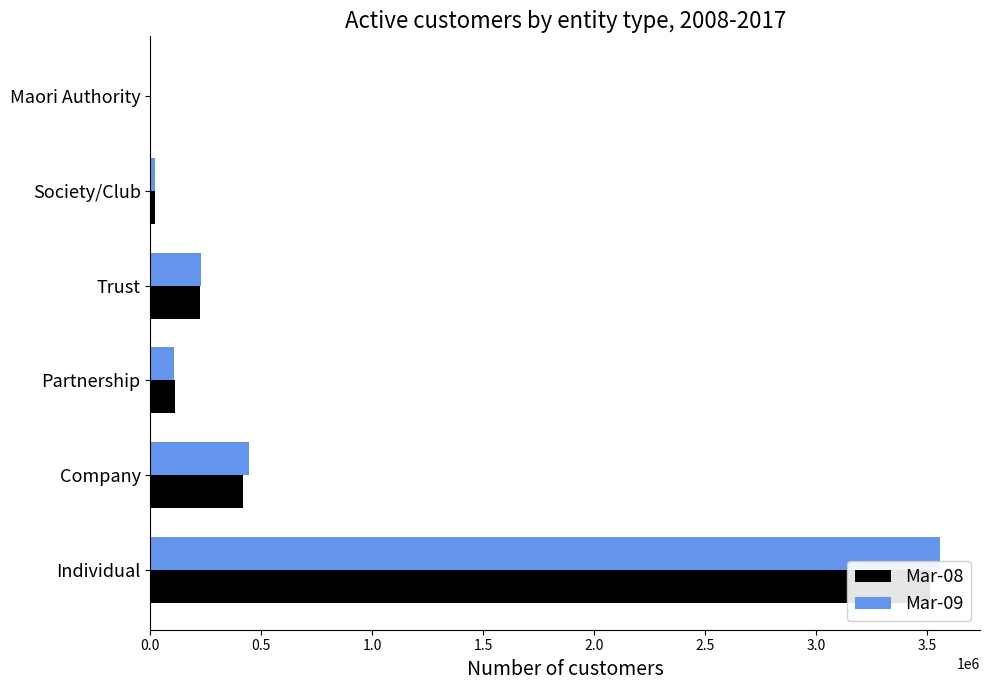

Reading right to left, list all the values displayed in this chart.

Mar-08: 3439	19029	224976	111012	417980	3514609
Mar-09: 3529	18805	227168	104742	444838	3560449